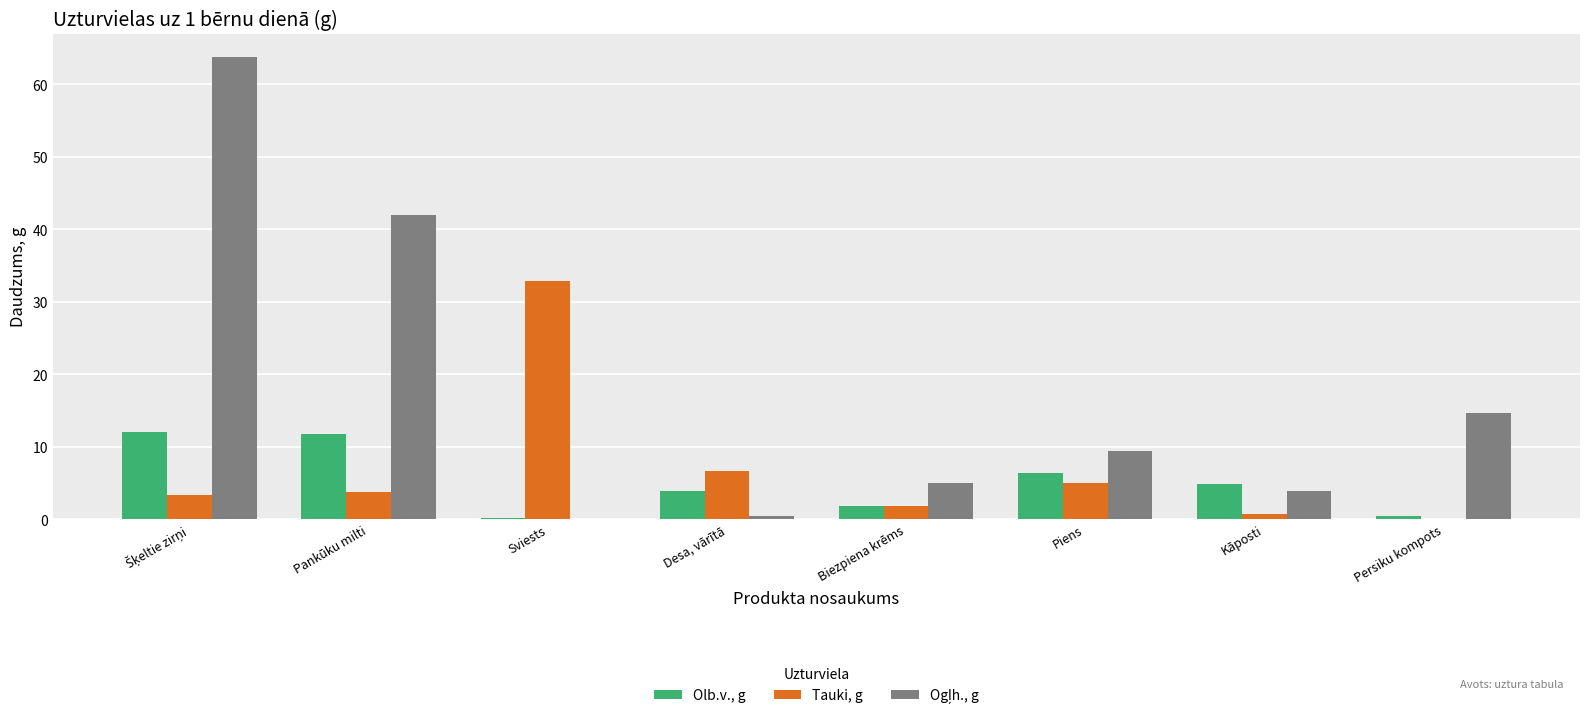

Where is Tauki, g nearest to the value 16?

Desa, vārītā